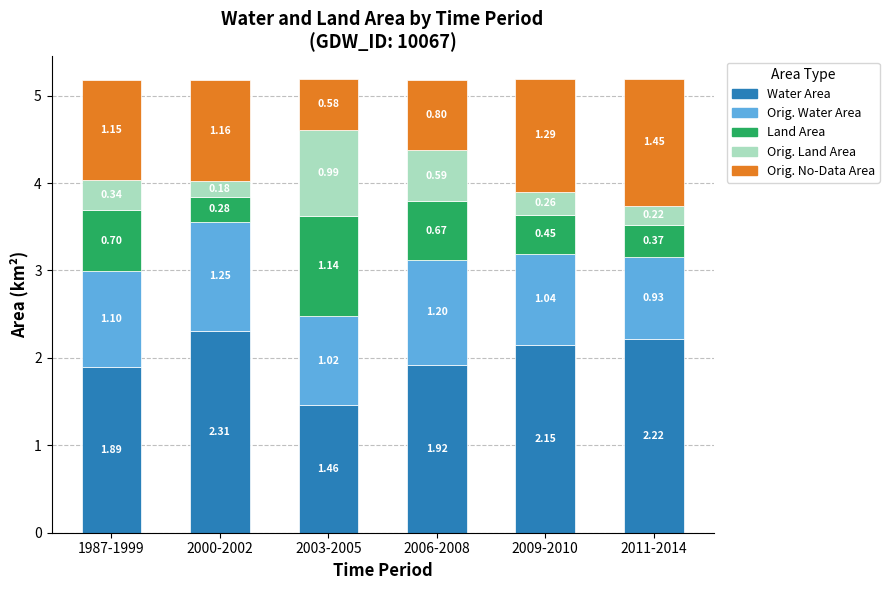

What is the total value across all series at 2011-2014?

5.2